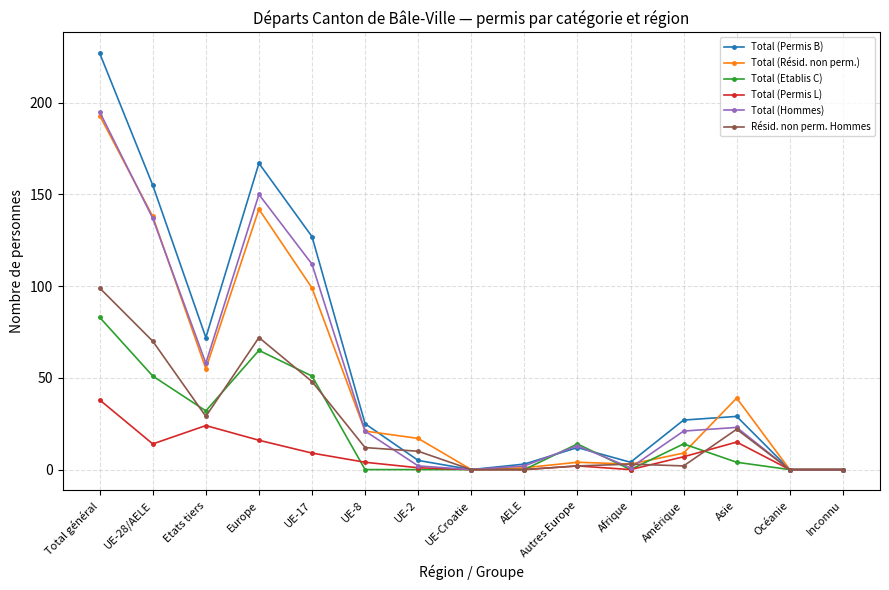

At how many categories does at least one series exceed 139?

3